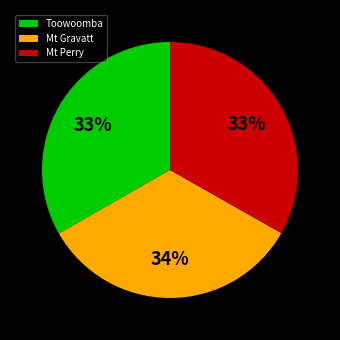

What is the ratio of the value at Mt Perry to the value at Toowoomba?

1.0